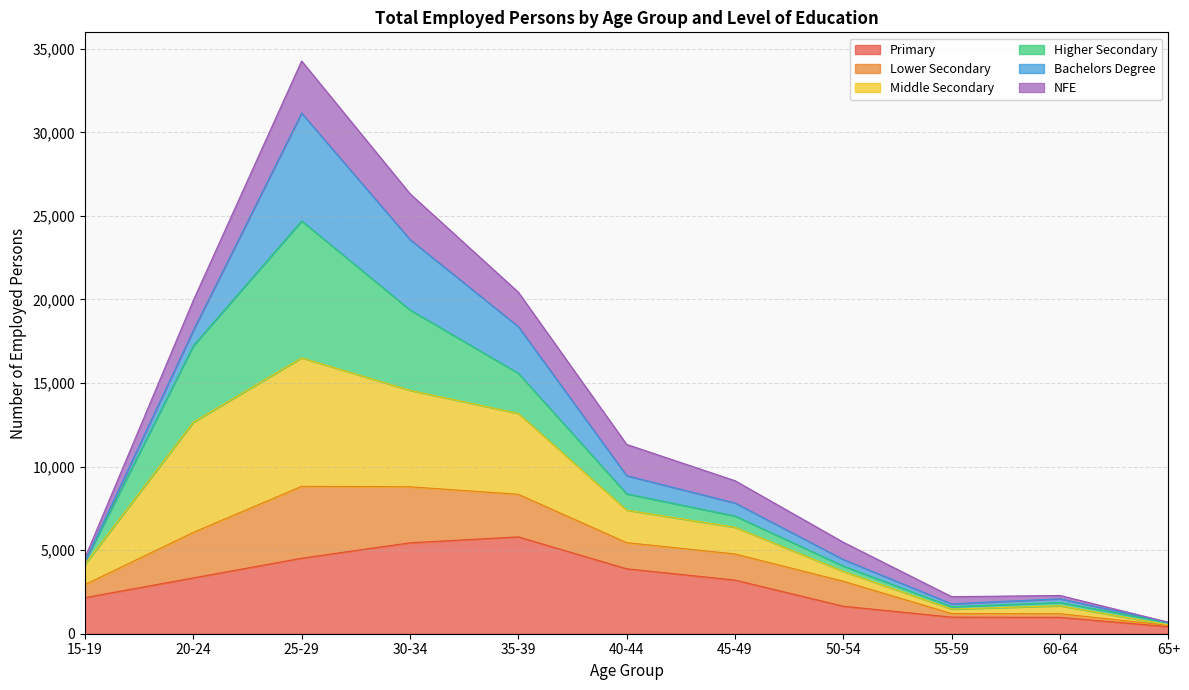

At which category is the sum across all series the highest?

25-29